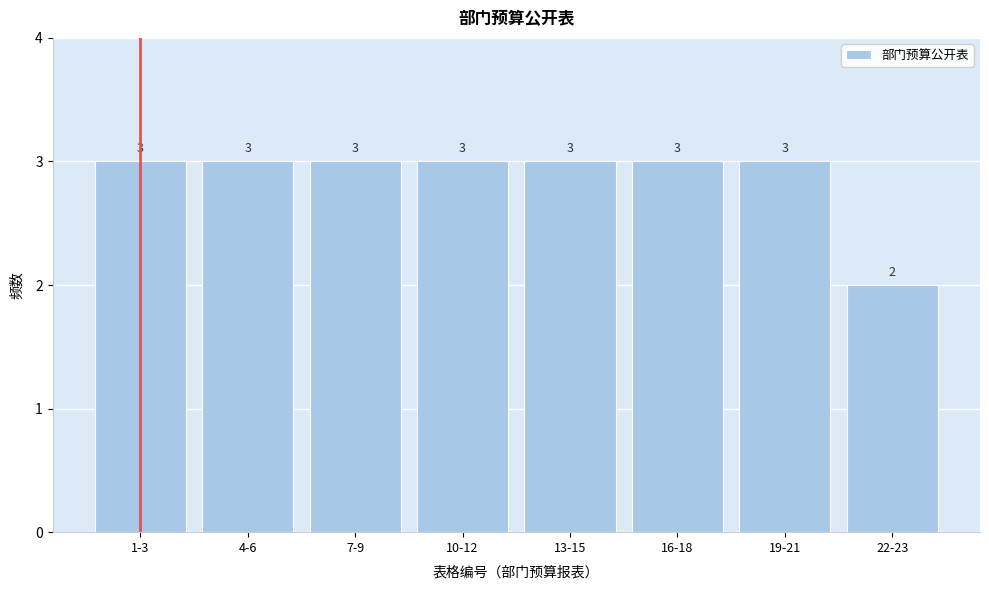

Reading left to right, what are all the values shown in this chart?

3	3	3	3	3	3	3	2